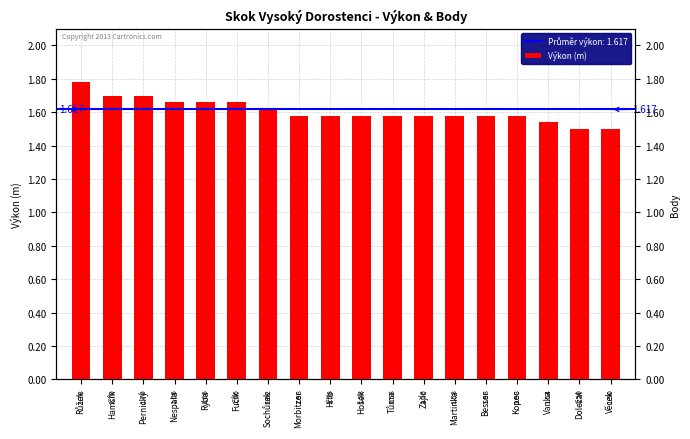

What is the smallest value displayed?

1.5